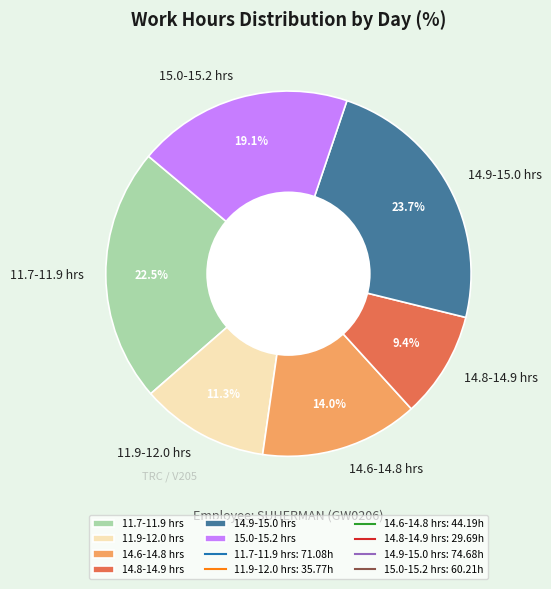

How many segments does this pie chart have?

6